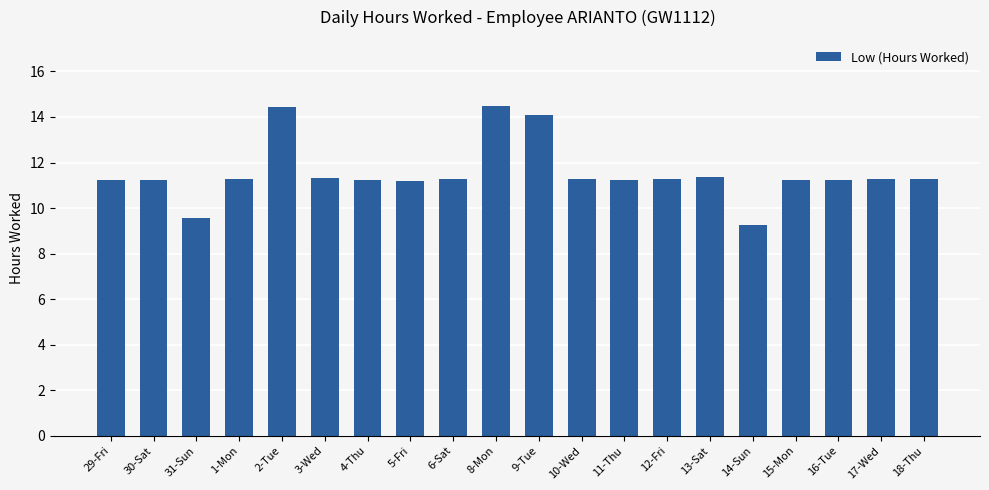

What is the maximum value shown in the chart?

14.5